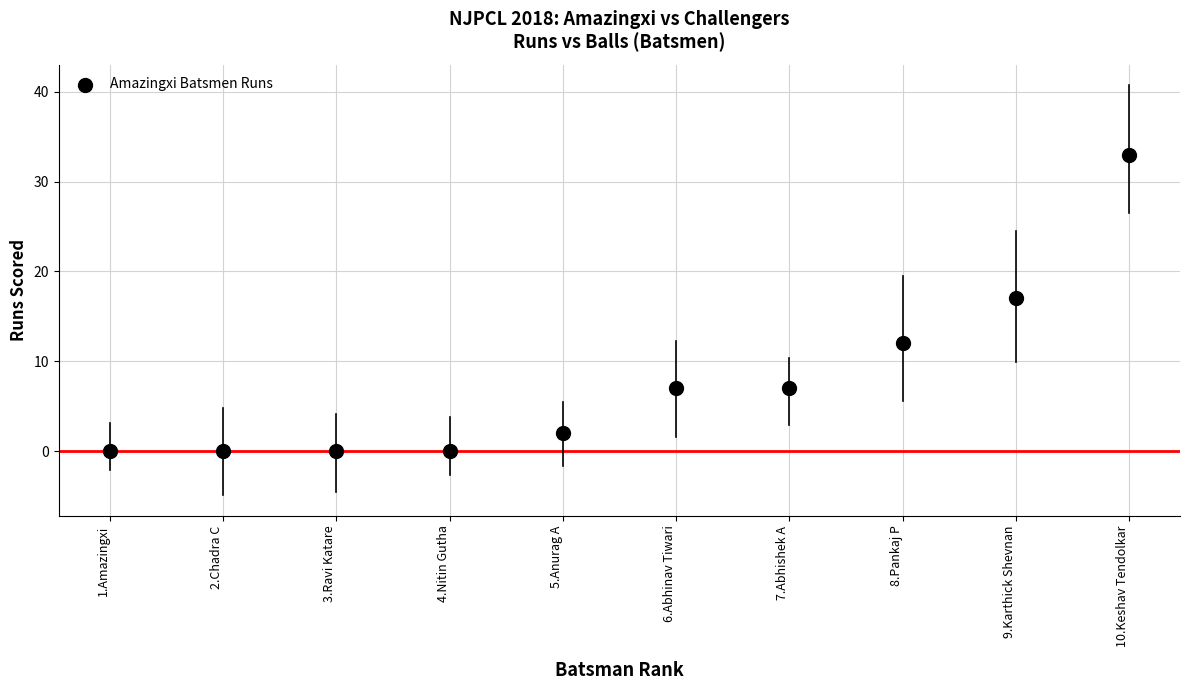

What is the average Y value?

8